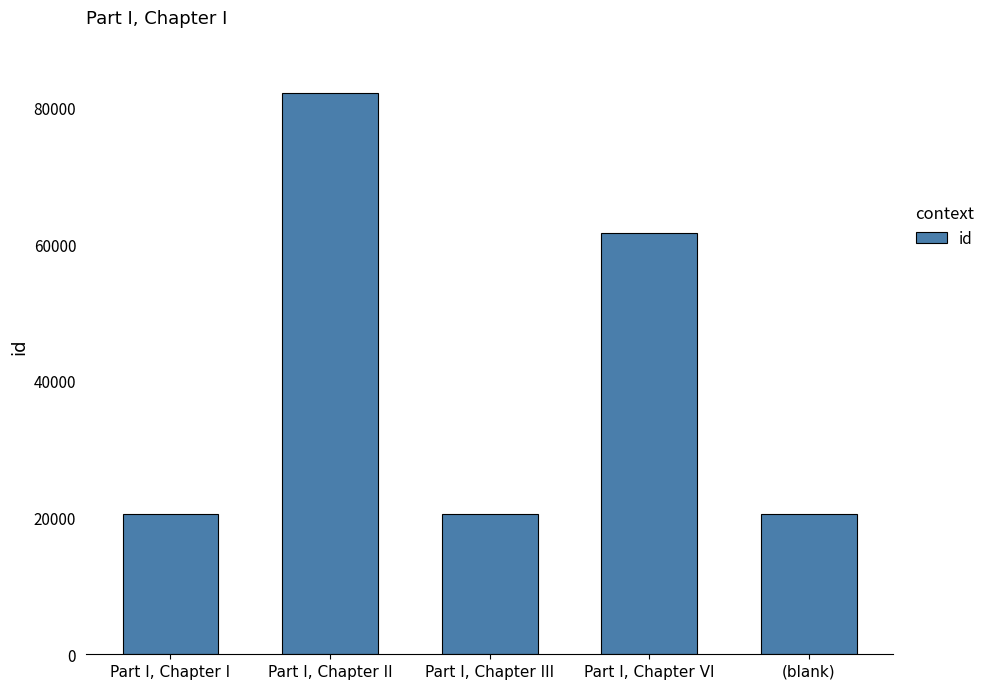

How many data points are less than 20539?

2